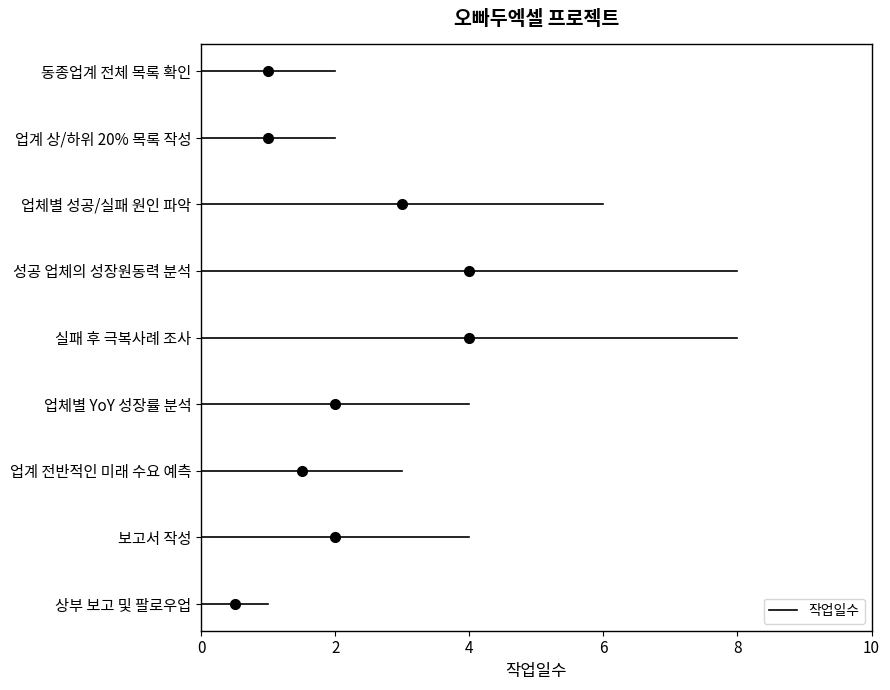

Rank the categories by value from lowest to highest.

상부 보고 및 팔로우업, 동종업계 전체 목록 확인, 업계 상/하위 20% 목록 작성, 업계 전반적인 미래 수요 예측, 업체별 YoY 성장률 분석, 보고서 작성, 업체별 성공/실패 원인 파악, 성공 업체의 성장원동력 분석, 실패 후 극복사례 조사